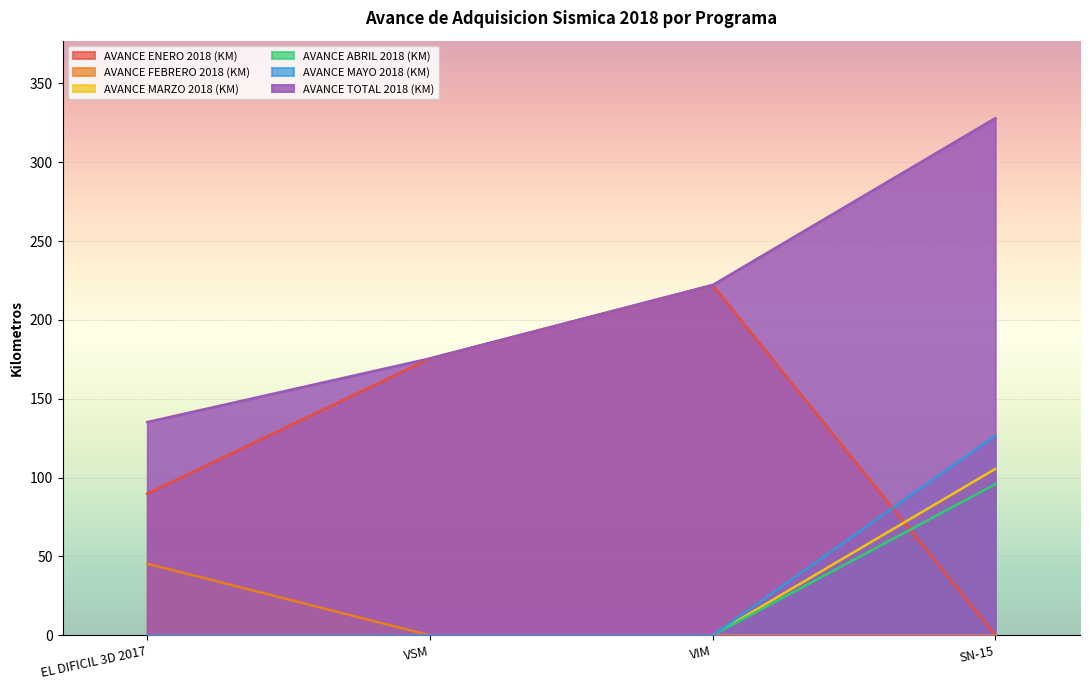

What is the label of the 1st point from the right?

SN-15